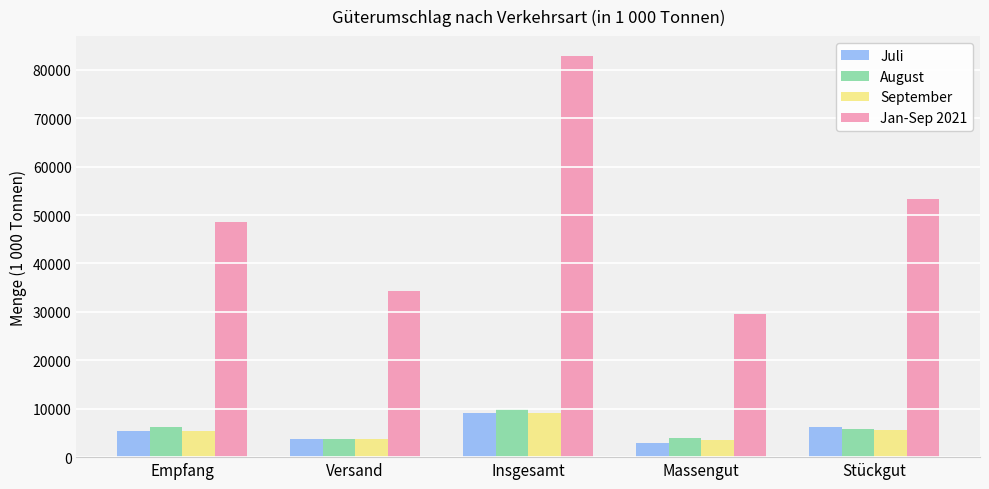

At which label does Juli first exceed 5300?

Empfang